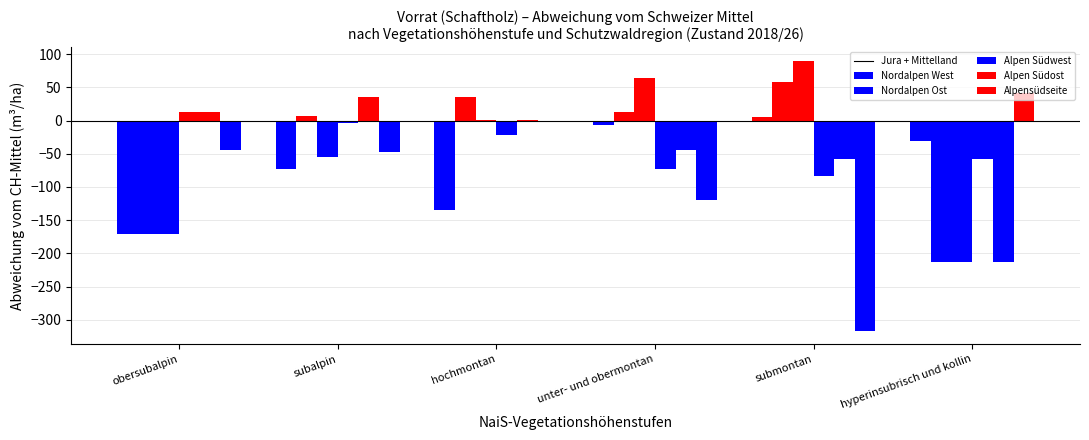

What is the label of the 5th bar from the right?

subalpin